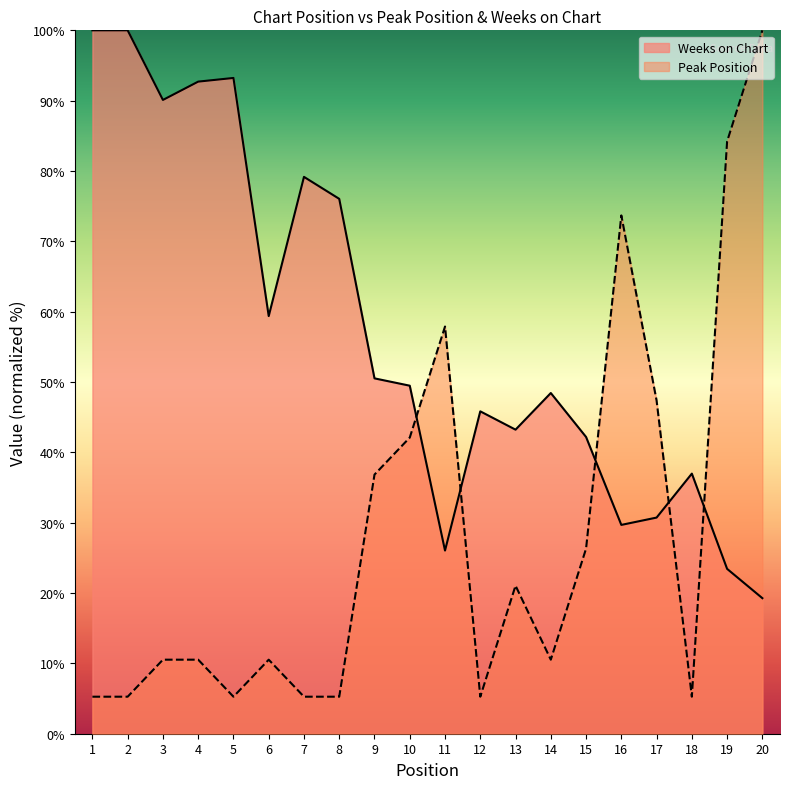

What is the value of the Peak Position point at the 16th from the left?

73.7